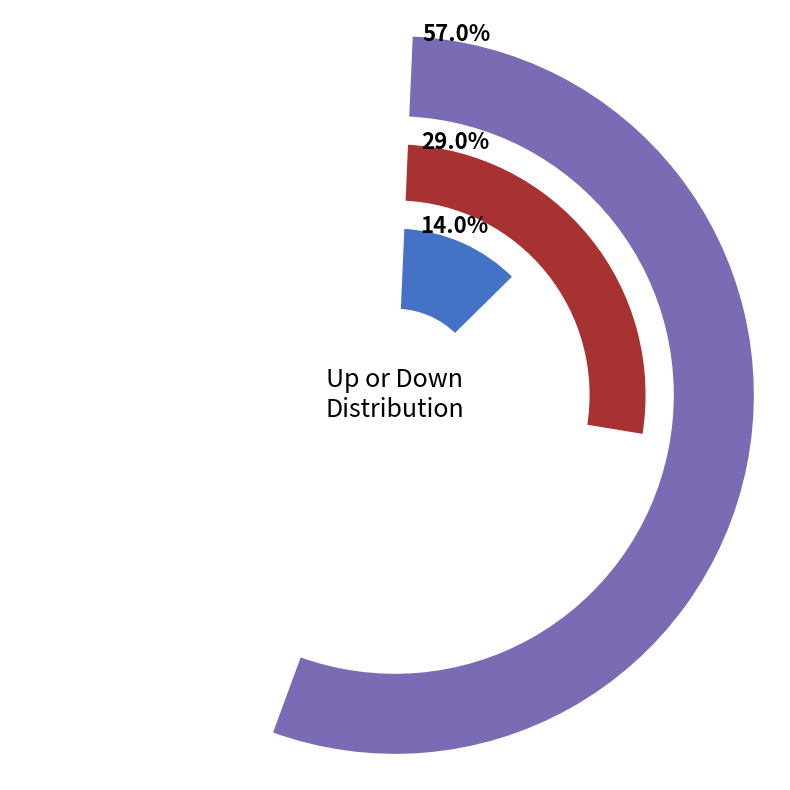

To the nearest percent, what is the difference between the - and up slice percentages?

43%